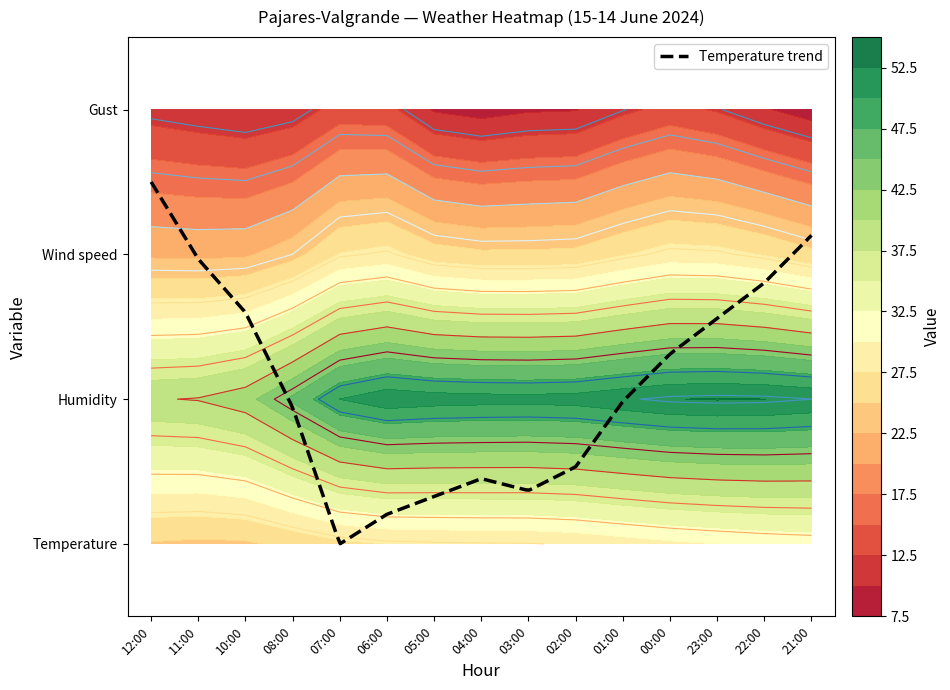

At which label is Wind speed closest to 3?

01:00